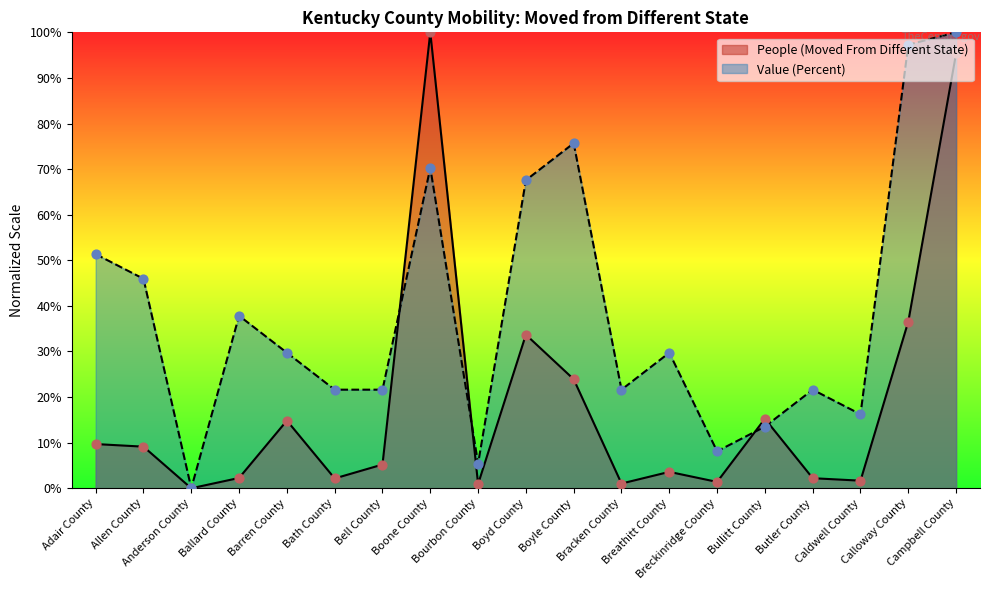

Which series has the widest spread of Y values?

People (Moved From Different State)